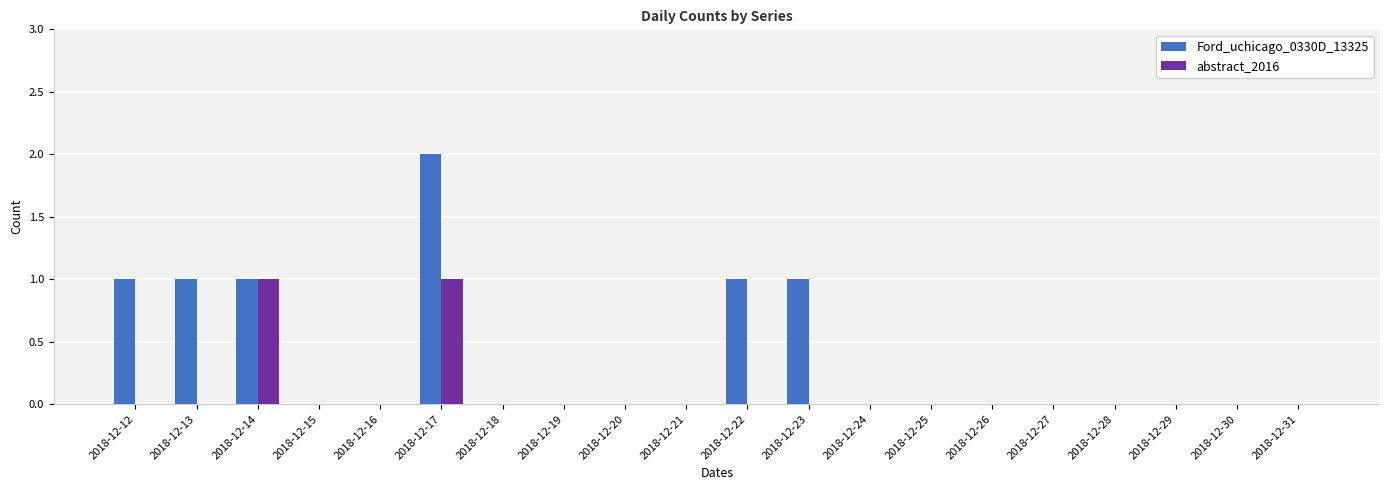

Reading left to right, what are all the values shown in this chart?

Ford_uchicago_0330D_13325: 2018-12-12=1	2018-12-13=1	2018-12-14=1	2018-12-15=0	2018-12-16=0	2018-12-17=2	2018-12-18=0	2018-12-19=0	2018-12-20=0	2018-12-21=0	2018-12-22=1	2018-12-23=1	2018-12-24=0	2018-12-25=0	2018-12-26=0	2018-12-27=0	2018-12-28=0	2018-12-29=0	2018-12-30=0	2018-12-31=0
abstract_2016: 2018-12-12=0	2018-12-13=0	2018-12-14=1	2018-12-15=0	2018-12-16=0	2018-12-17=1	2018-12-18=0	2018-12-19=0	2018-12-20=0	2018-12-21=0	2018-12-22=0	2018-12-23=0	2018-12-24=0	2018-12-25=0	2018-12-26=0	2018-12-27=0	2018-12-28=0	2018-12-29=0	2018-12-30=0	2018-12-31=0